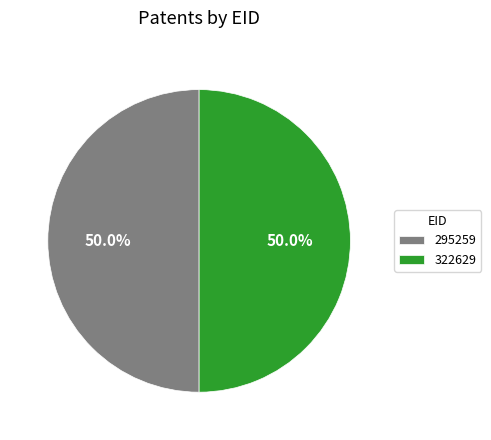

What is the ratio of the value at 322629 to the value at 295259?

1.0